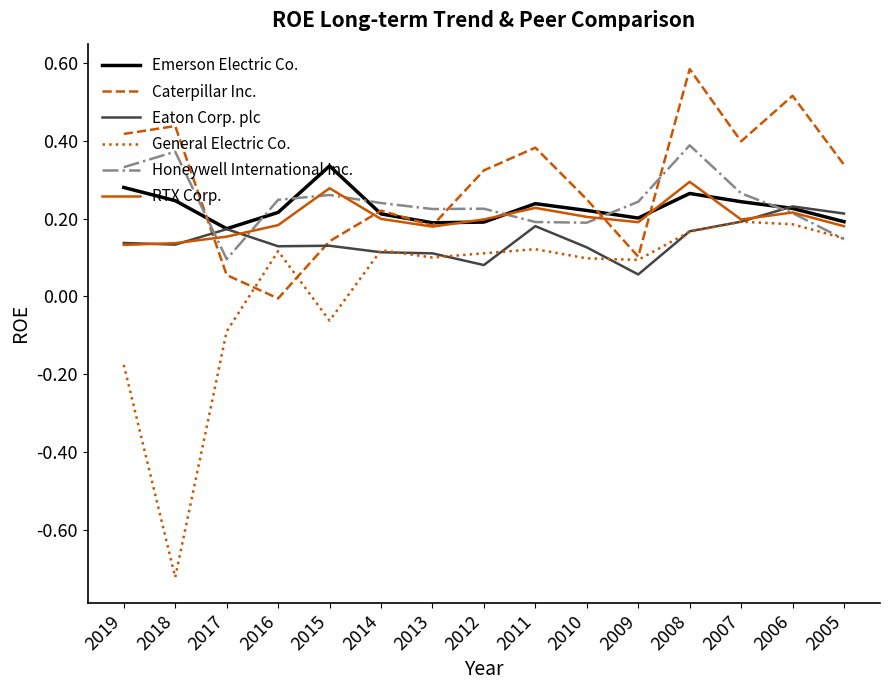

At which category does the chart reach its minimum across all series?

2018